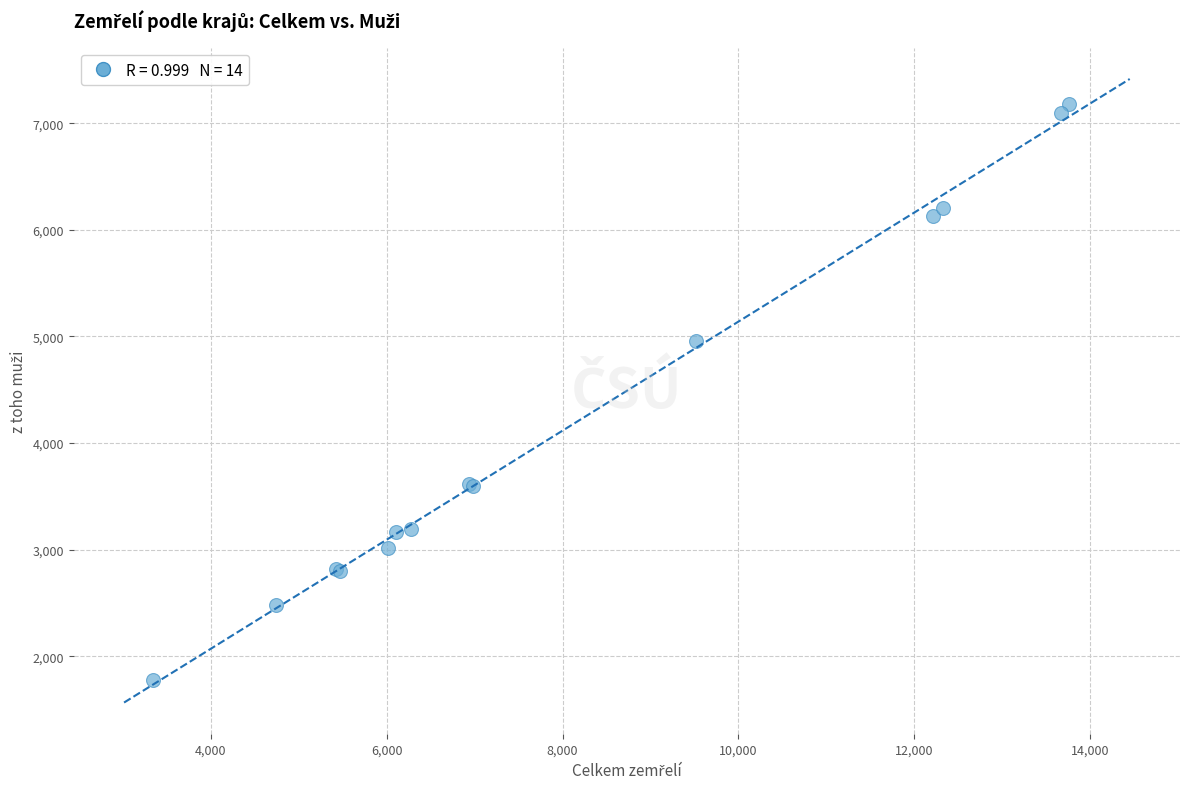

What Y value in the scatter plot is closest to 4480?

4957